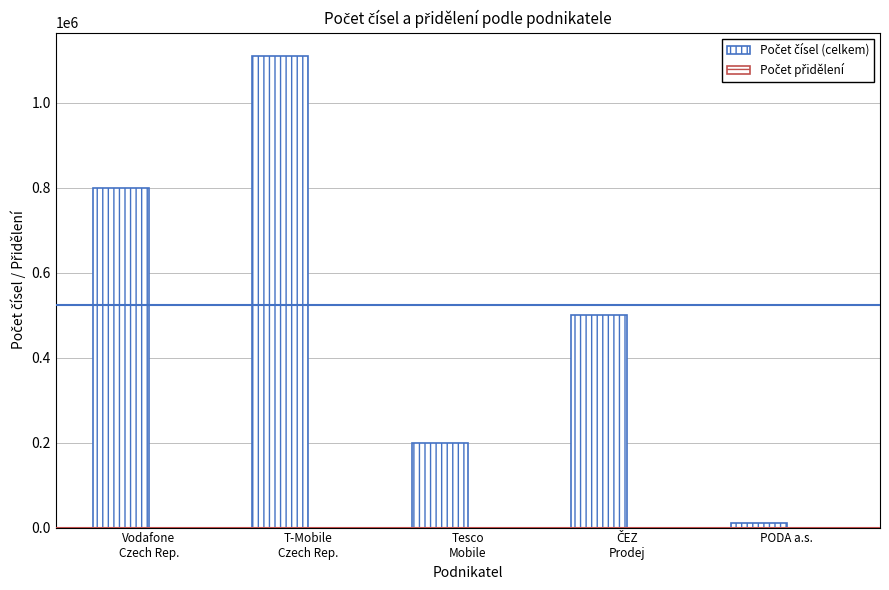

Reading left to right, extract all data points from this chart.

Počet čísel (celkem): Vodafone
Czech Rep.=800000	T-Mobile
Czech Rep.=1110000	Tesco
Mobile=200000	ČEZ
Prodej=500000	PODA a.s.=10000
Počet přidělení: Vodafone
Czech Rep.=7	T-Mobile
Czech Rep.=10	Tesco
Mobile=1	ČEZ
Prodej=2	PODA a.s.=1